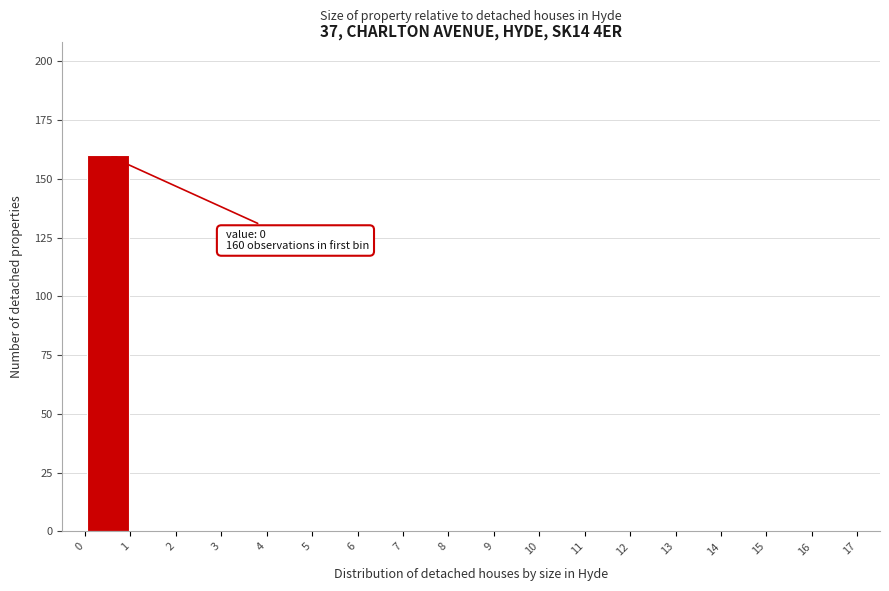

Over which range of the x-axis is the bar tallest?

0 to 1